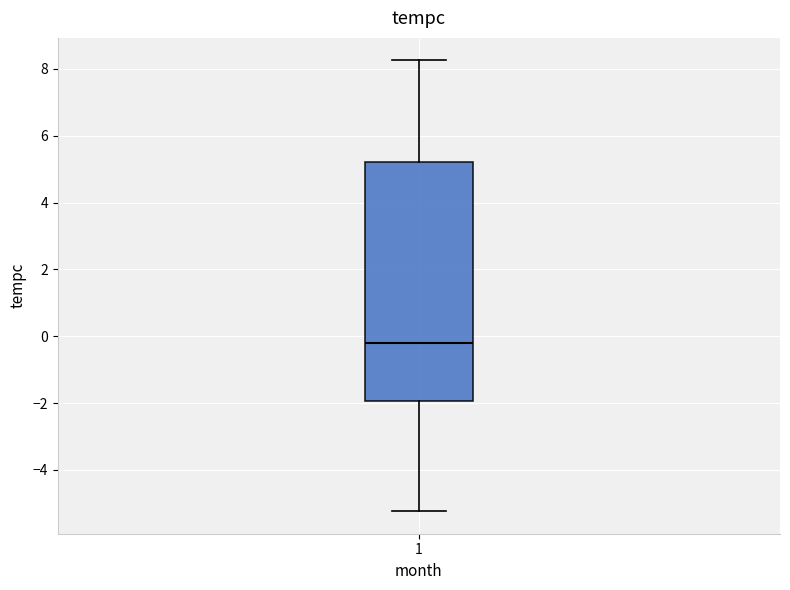

Read this box plot against the y-axis: the position of the median line, the range covered by the box, and the ends of both whiskers. The values are not printed on the chart, so give them approximately, as read against the axis.

median -0.2, box -2.0 to 5.2, whiskers -5.2 to 8.2